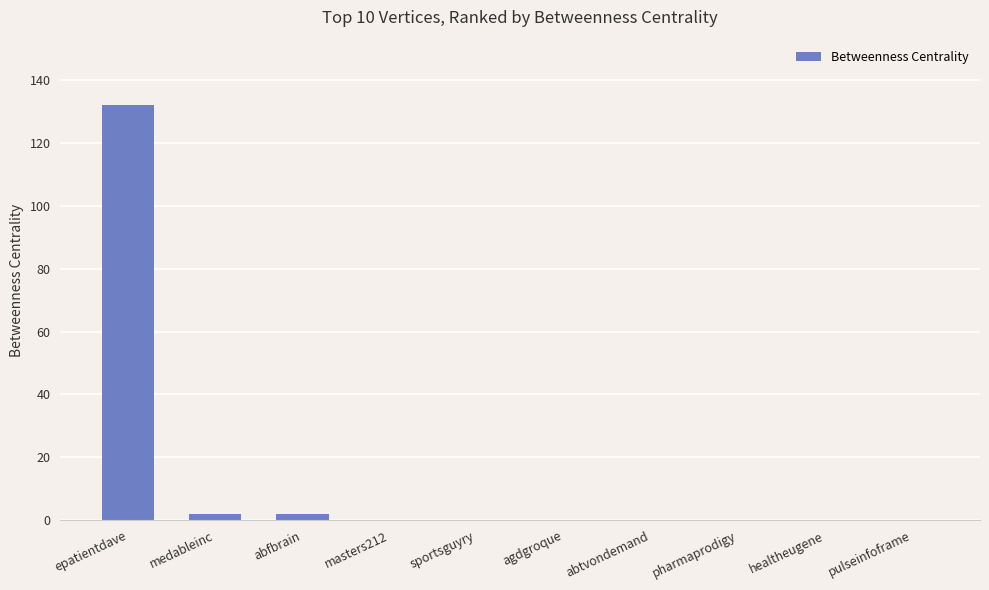

How many categories are shown in the chart?

10